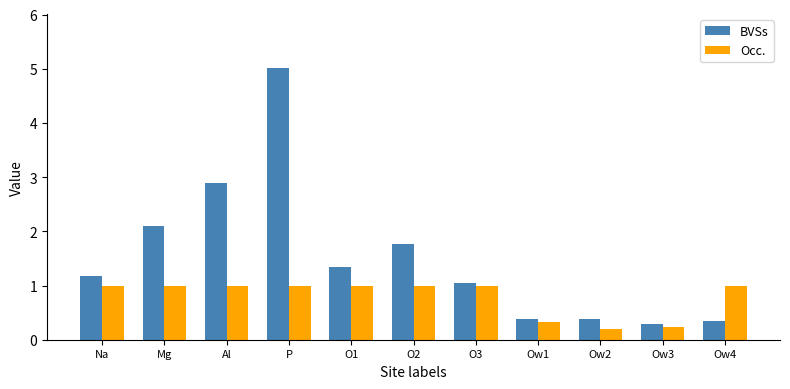

At which category is the sum across all series the highest?

P